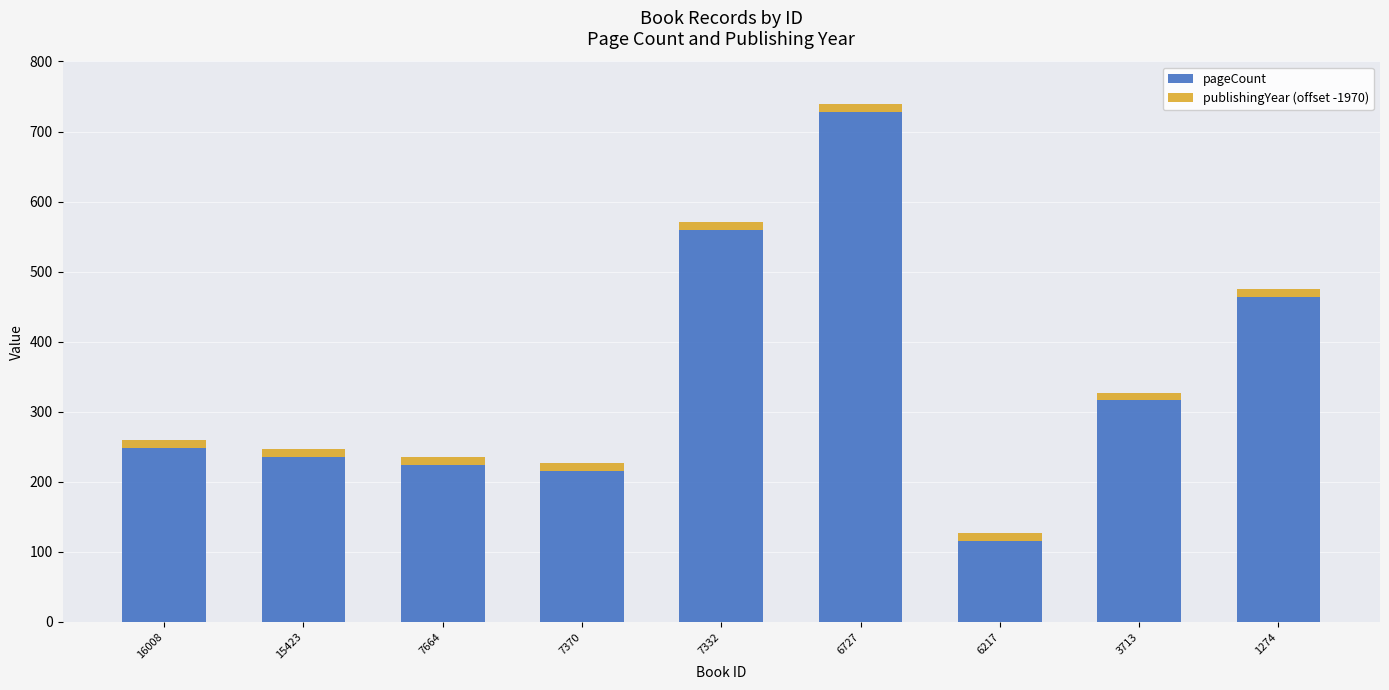

What is the highest value of the pageCount series?

728